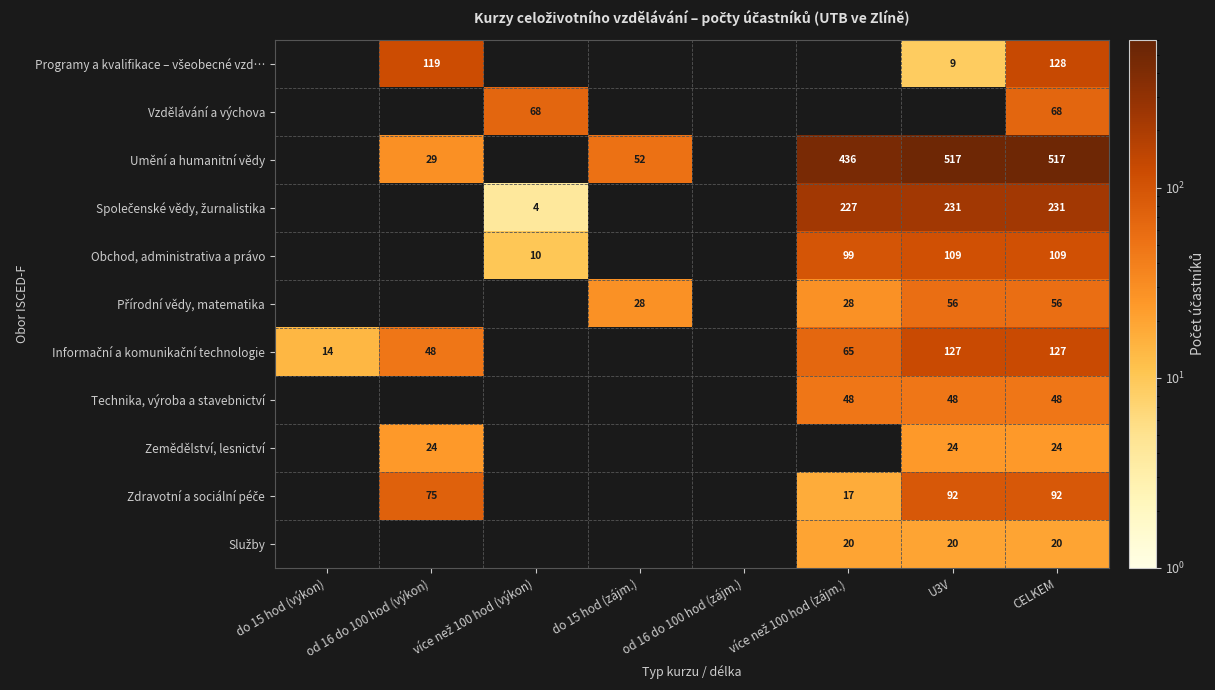

What is the maximum value shown in the chart?

517.0